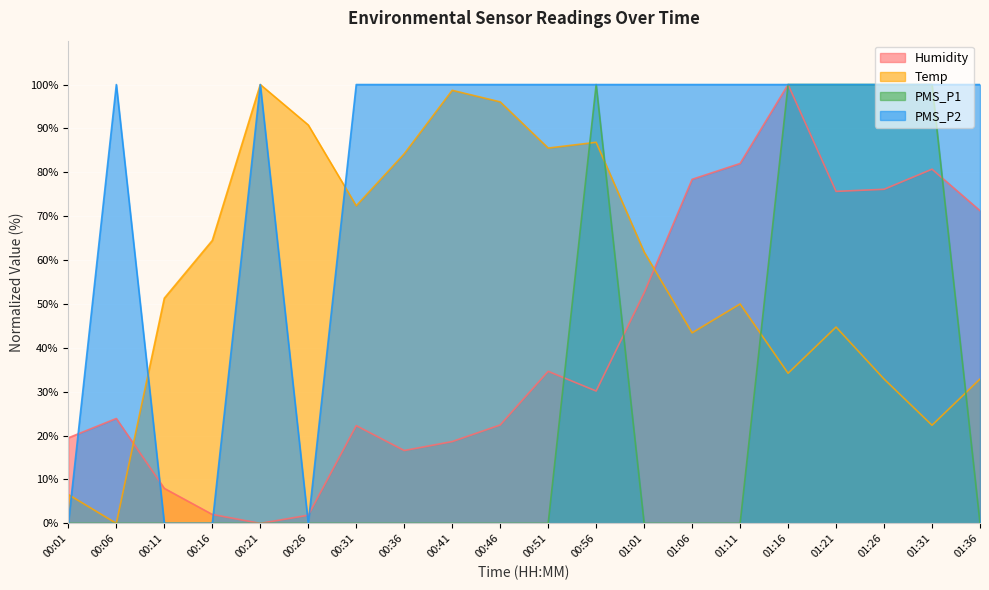

True or false: PMS_P2 and PMS_P1 cross at least once.

False